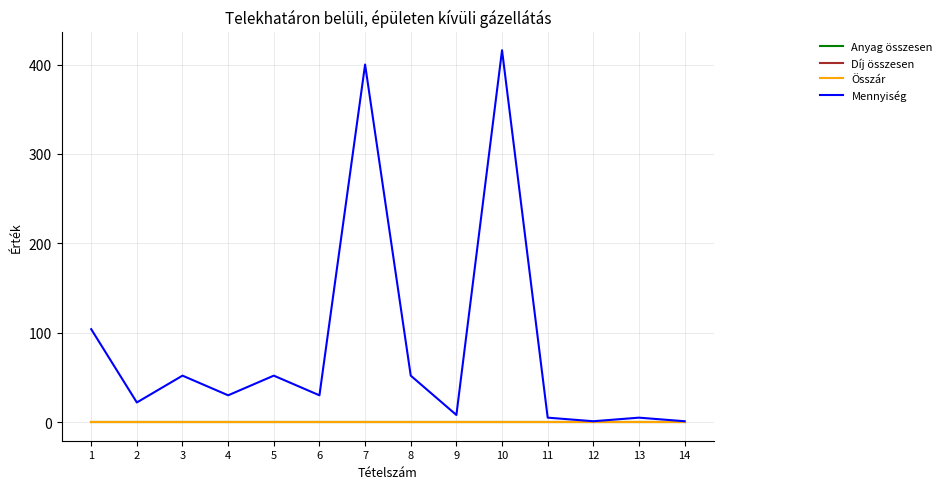

Is this an area chart (filled region under the line)?

No